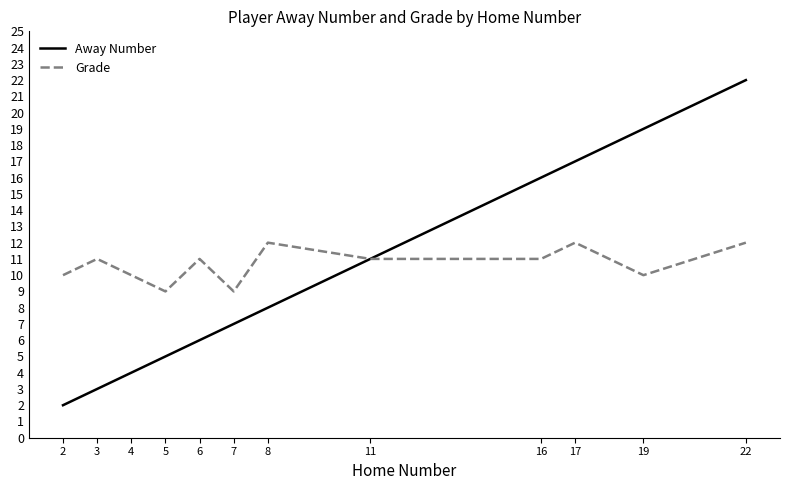

What is the minimum value for Grade?

9